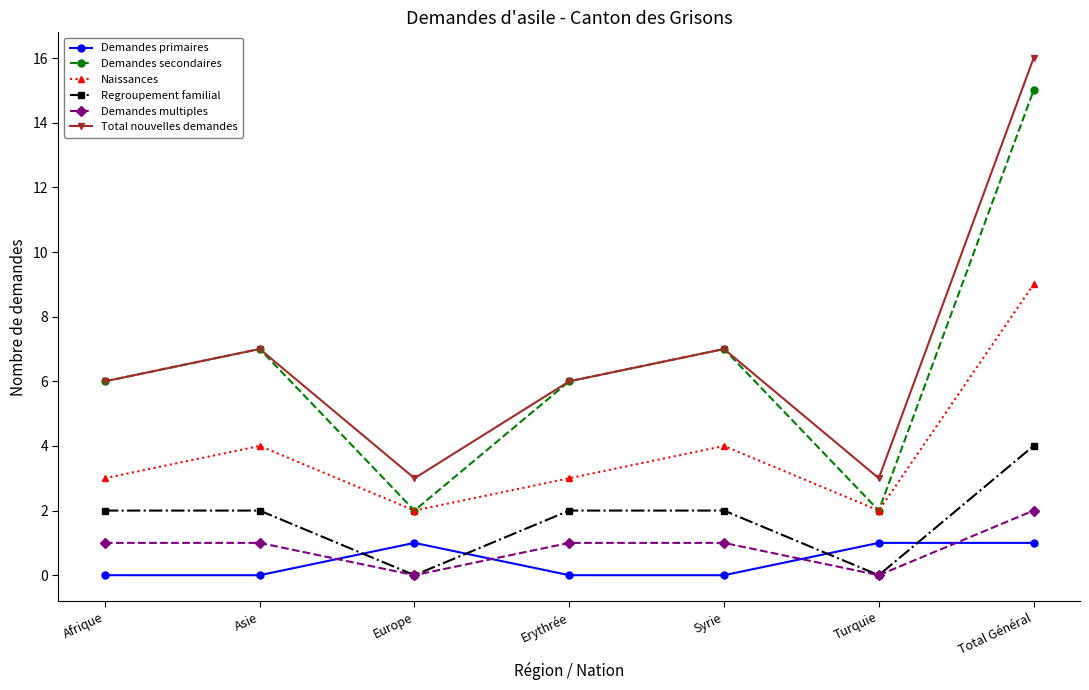

List the series in order of their peak value, lowest first.

Demandes primaires, Demandes multiples, Regroupement familial, Naissances, Demandes secondaires, Total nouvelles demandes